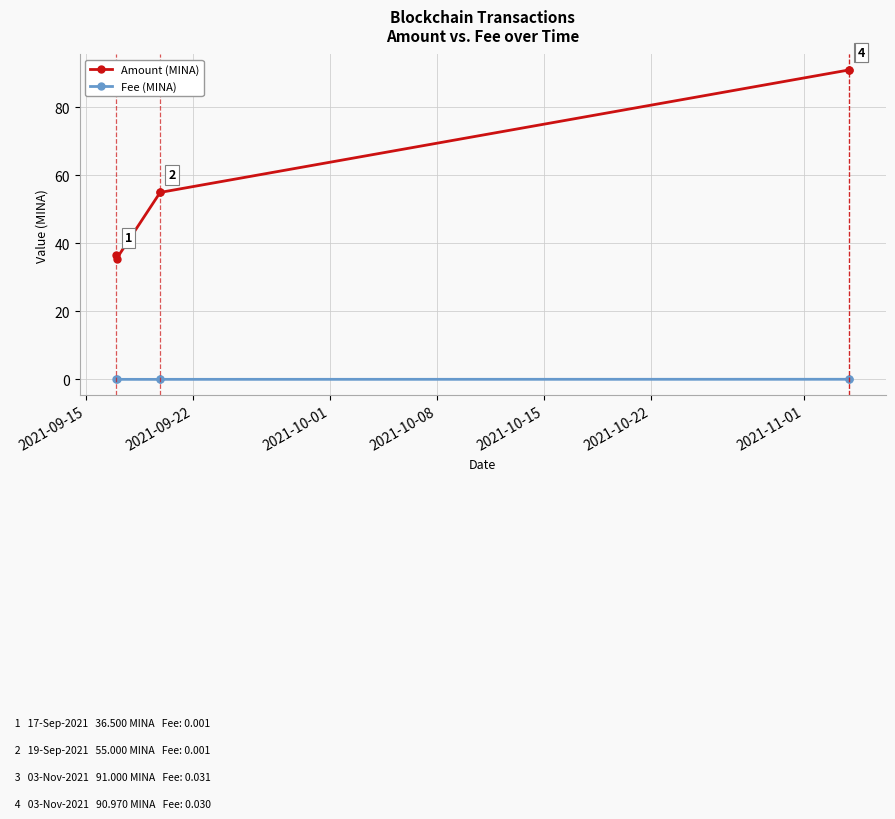

Which series has the largest range (max minus min)?

Amount (MINA)